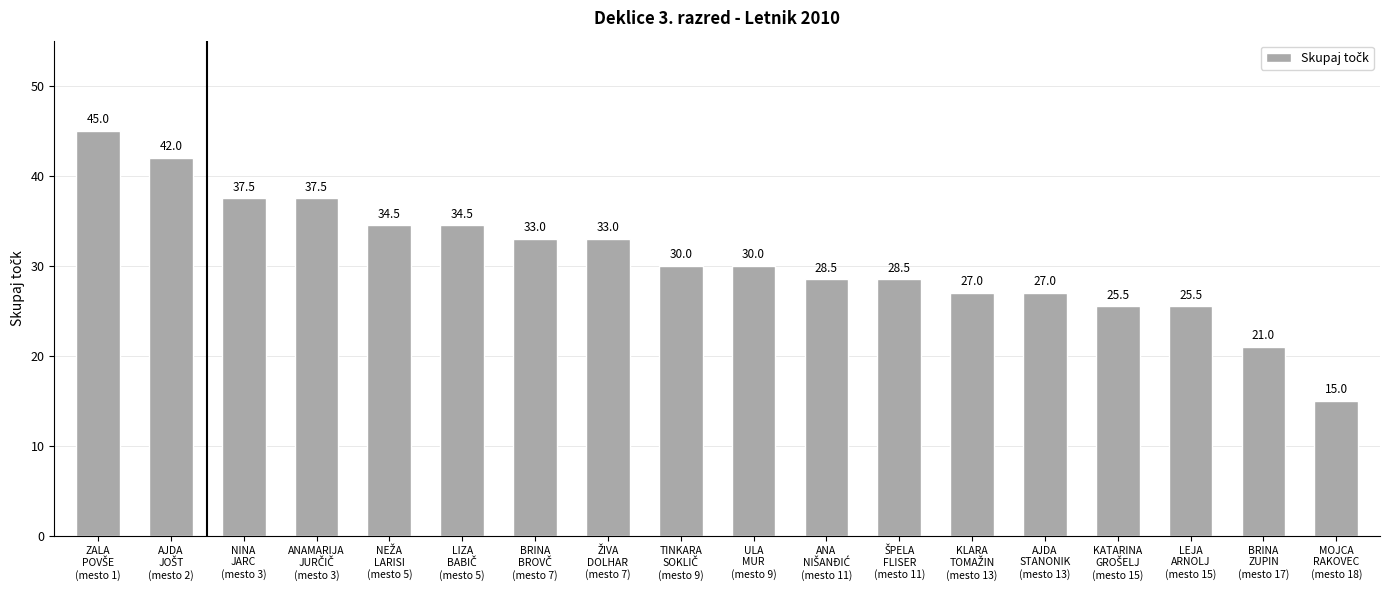

How many values are below 30?

8